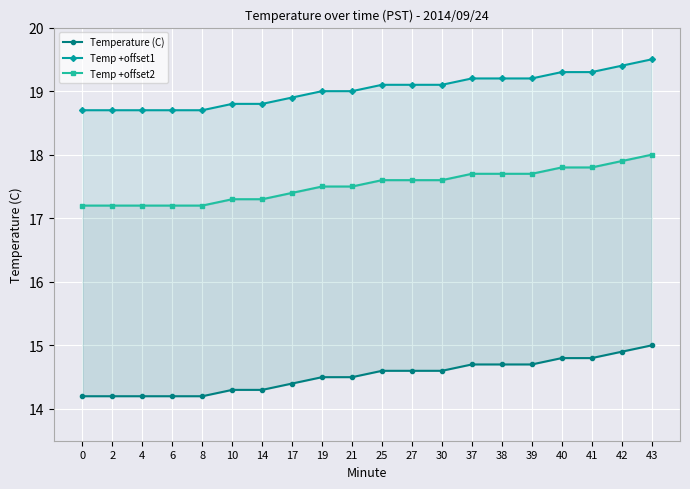

True or false: Temp +offset1 has a value of 19.2 at 37.

True